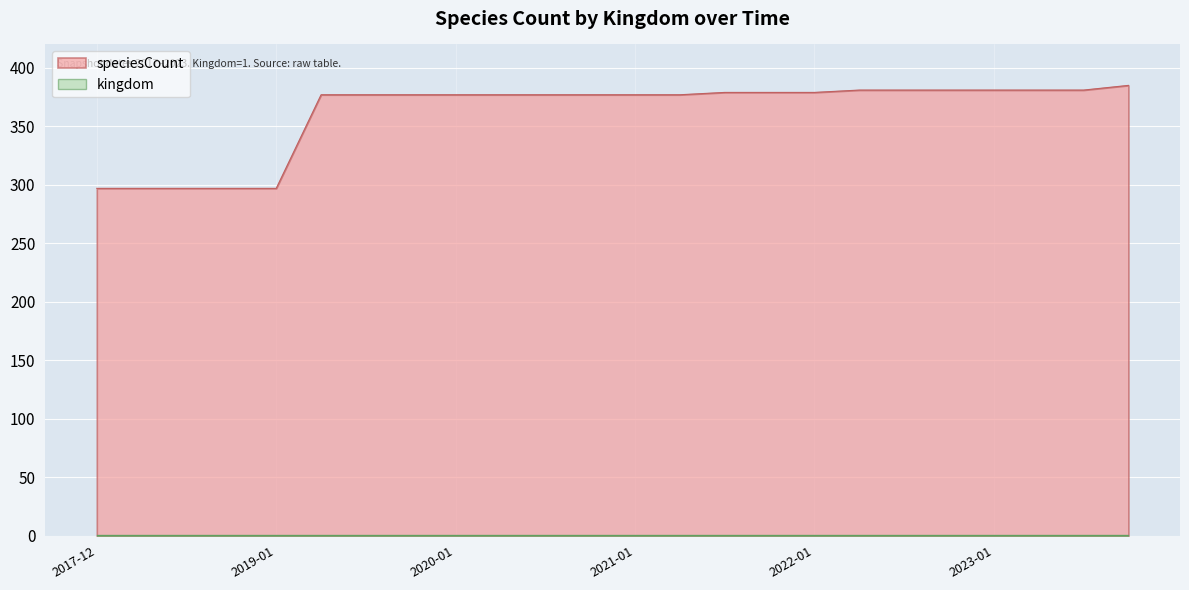

Which has a higher value, 2021-10-01 or 2020-10-01?

2021-10-01